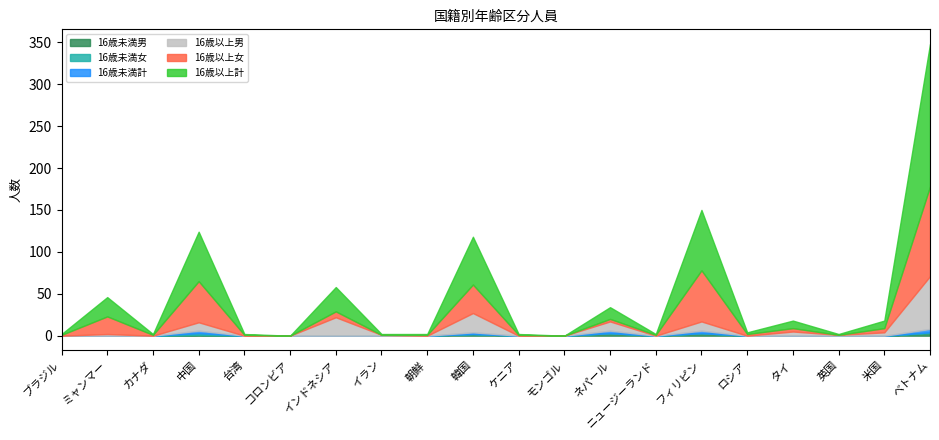

At which category does 16歳以上計 reach its first local peak?

ミャンマー